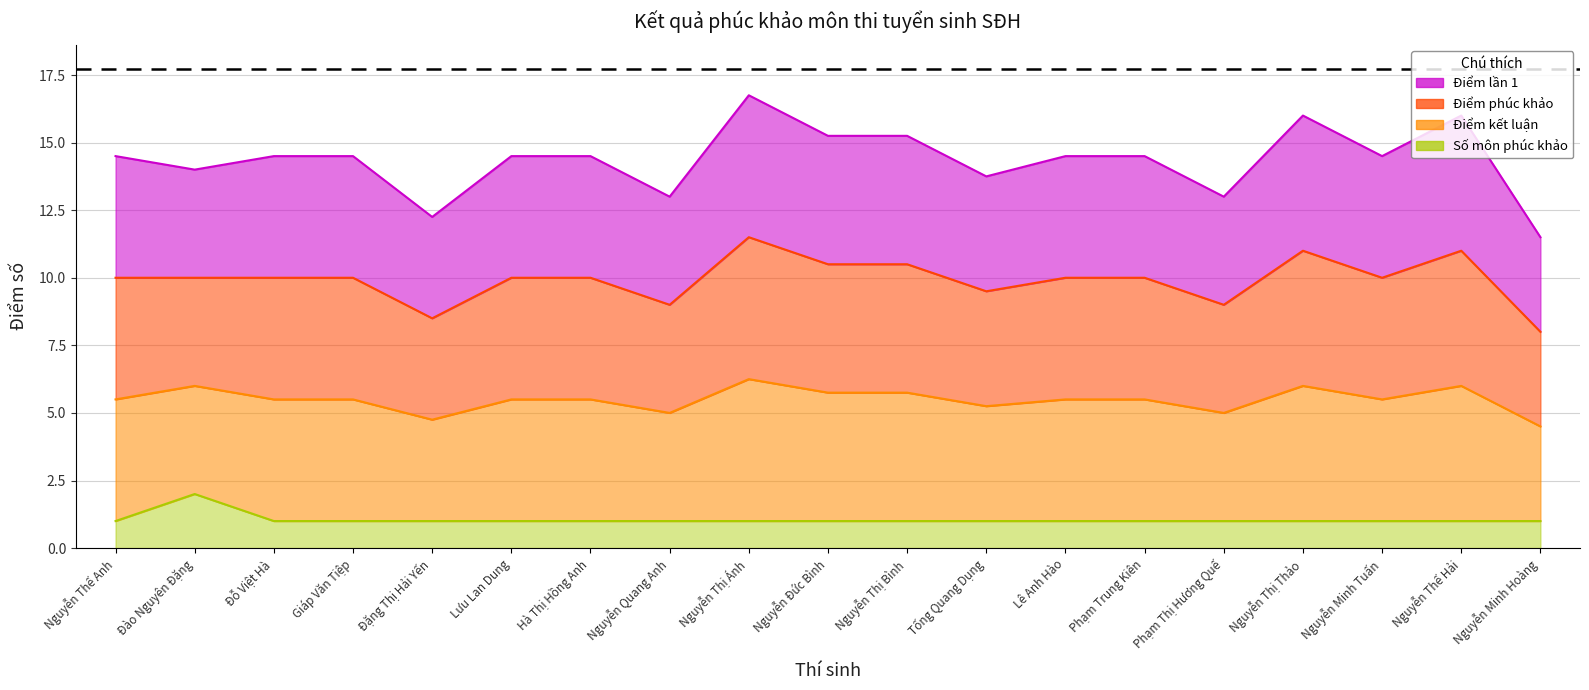

What is the sum of the Điểm lần 1 values at Nguyễn Minh Tuấn and Nguyễn Quang Anh?

27.5